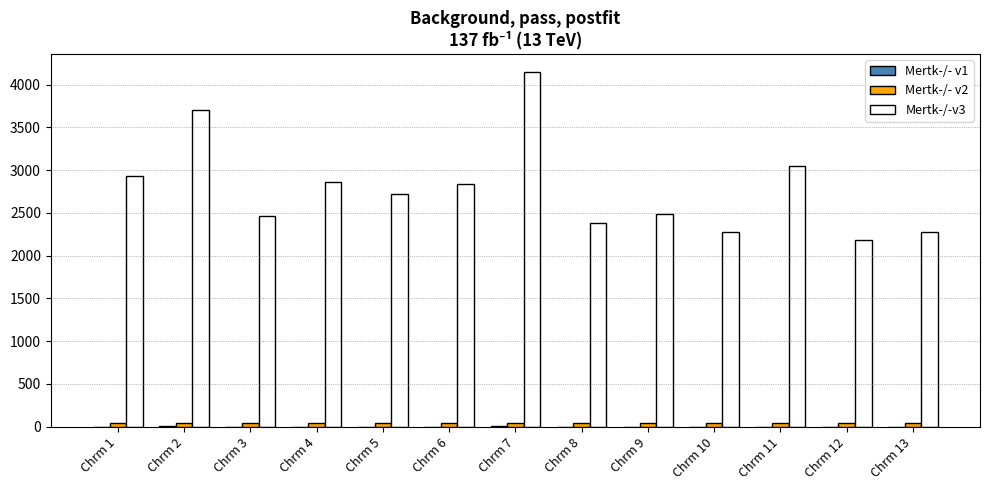

Which series has the largest range (max minus min)?

Mertk-/-v3